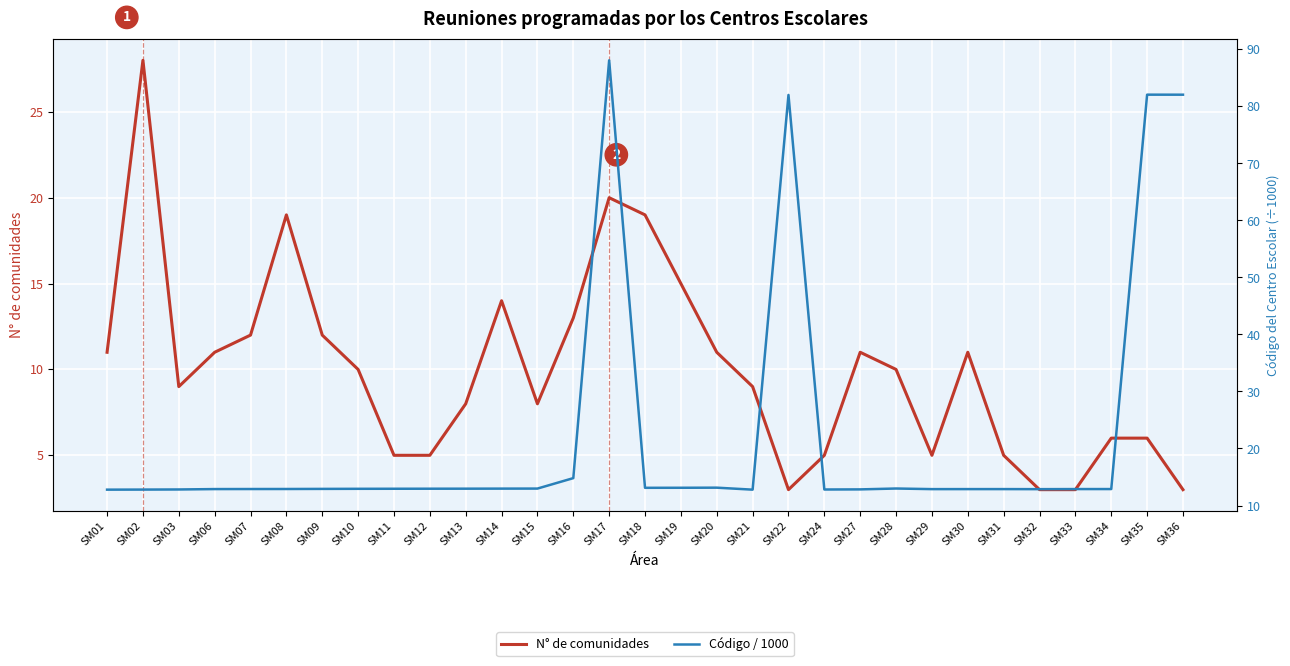

Reading left to right, transcribe all the data shown in this chart.

N° de comunidades: 11.0	28.0	9.0	11.0	12.0	19.0	12.0	10.0	5.0	5.0	8.0	14.0	8.0	13.0	20.0	19.0	15.0	11.0	9.0	3.0	5.0	11.0	10.0	5.0	11.0	5.0	3.0	3.0	6.0	6.0	3.0
Código / 1000: 12.8	12.8	12.8	12.9	12.9	12.9	12.9	12.9	12.9	12.9	13.0	13.0	13.0	14.8	88.1	13.1	13.1	13.1	12.8	82.0	12.8	12.8	13.0	12.9	12.9	12.9	12.9	12.9	12.9	82.1	82.1